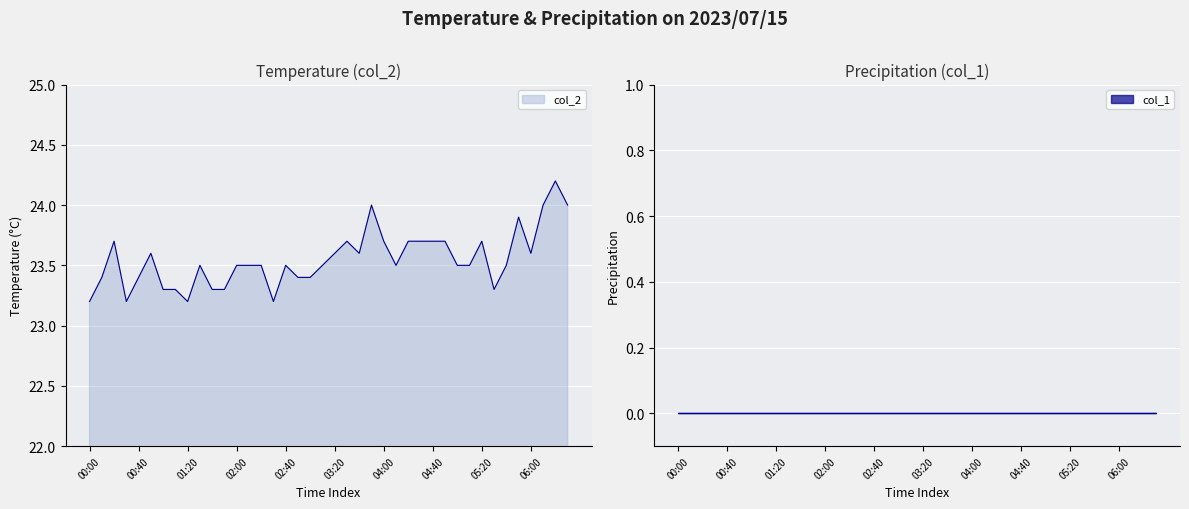

What is the sum of all values?

942.0